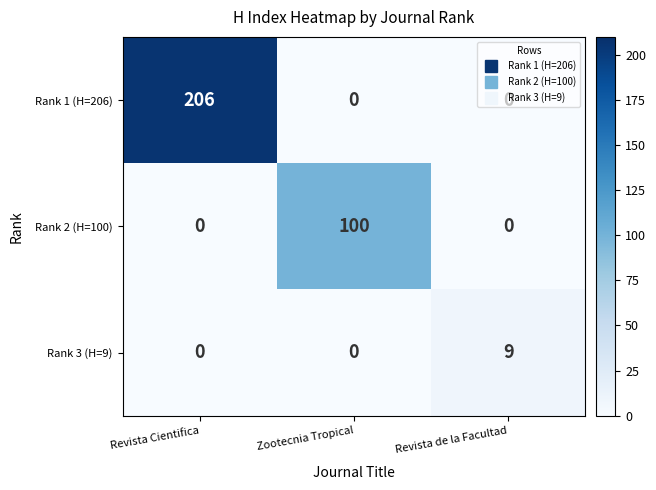

How many categories are shown in the chart?

3